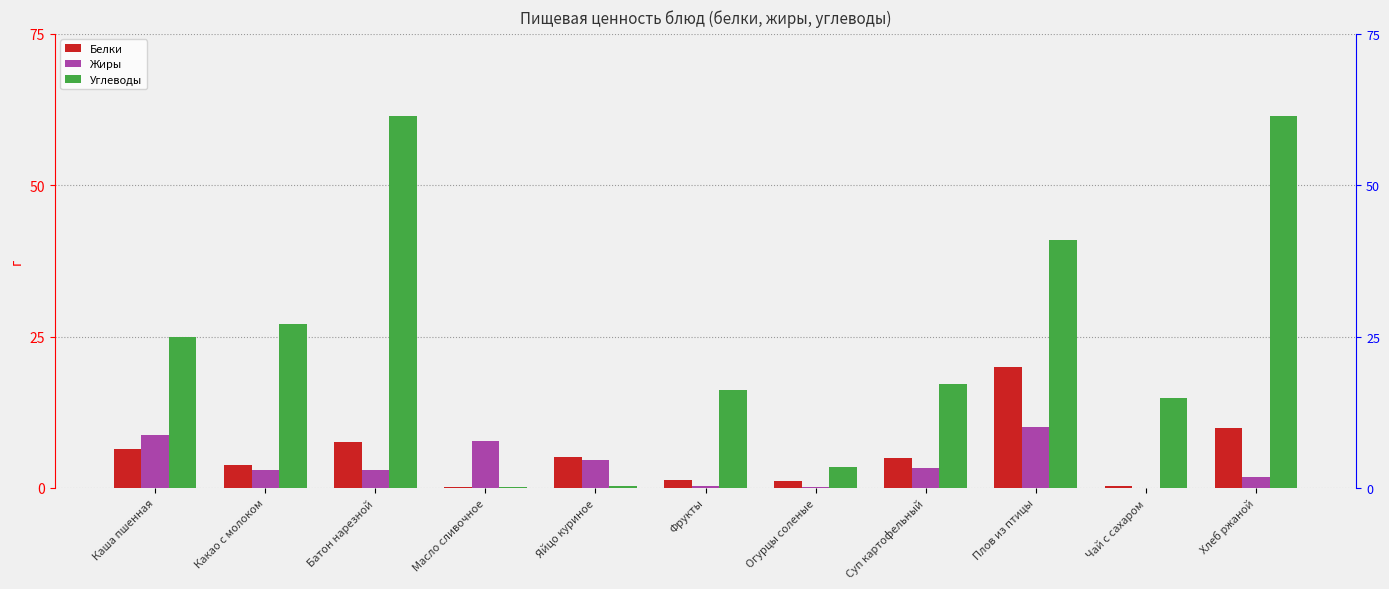

Which label corresponds to the smallest value in the chart?

Чай с сахаром